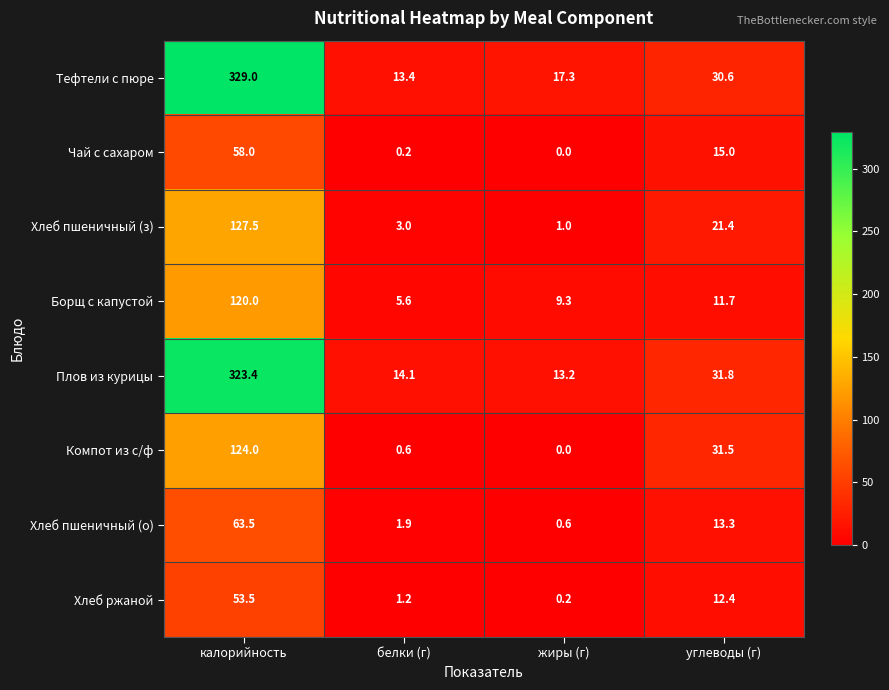

What is the difference between the second highest and minimum values in the Компот из с/ф series?

31.5